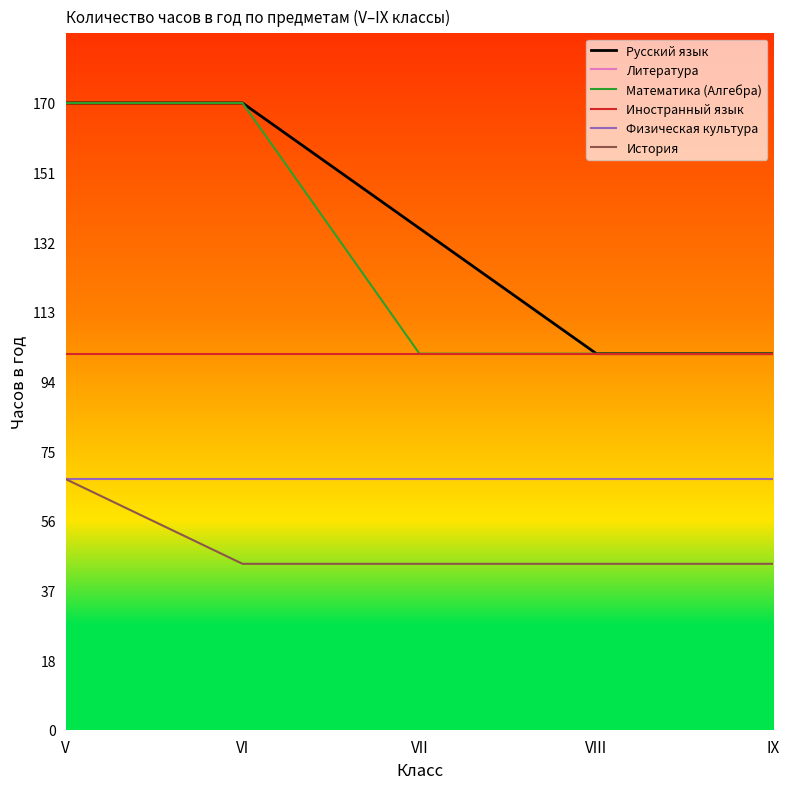

What is the total value across all series at IX?

515.6